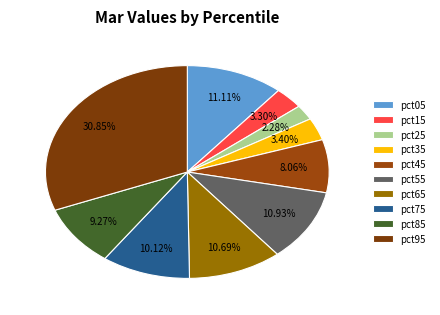

Is there a majority slice in this chart?

No